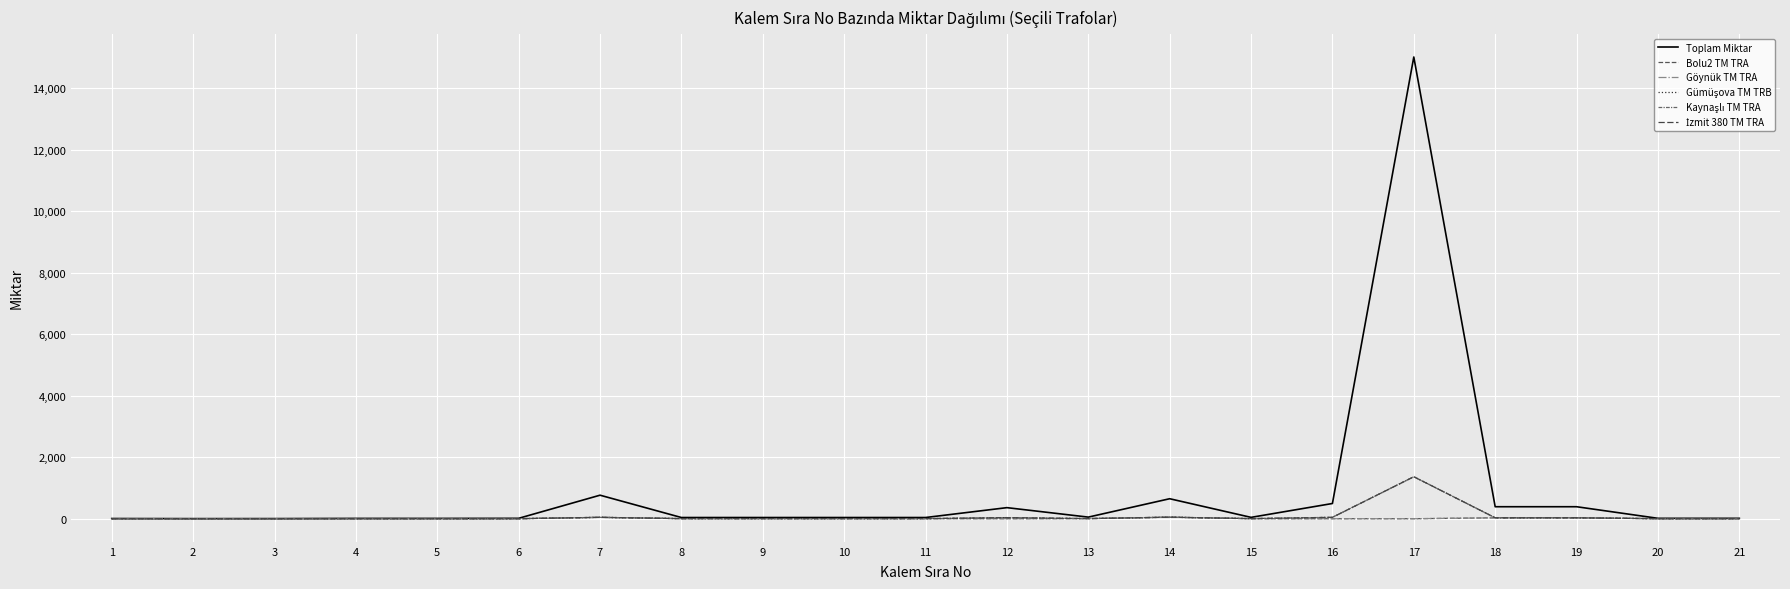

At 20, list the series in order from smallest to largest.

Bolu2 TM TRA, Göynük TM TRA, Gümüşova TM TRB, Kaynaşlı TM TRA, İzmit 380 TM TRA, Toplam Miktar